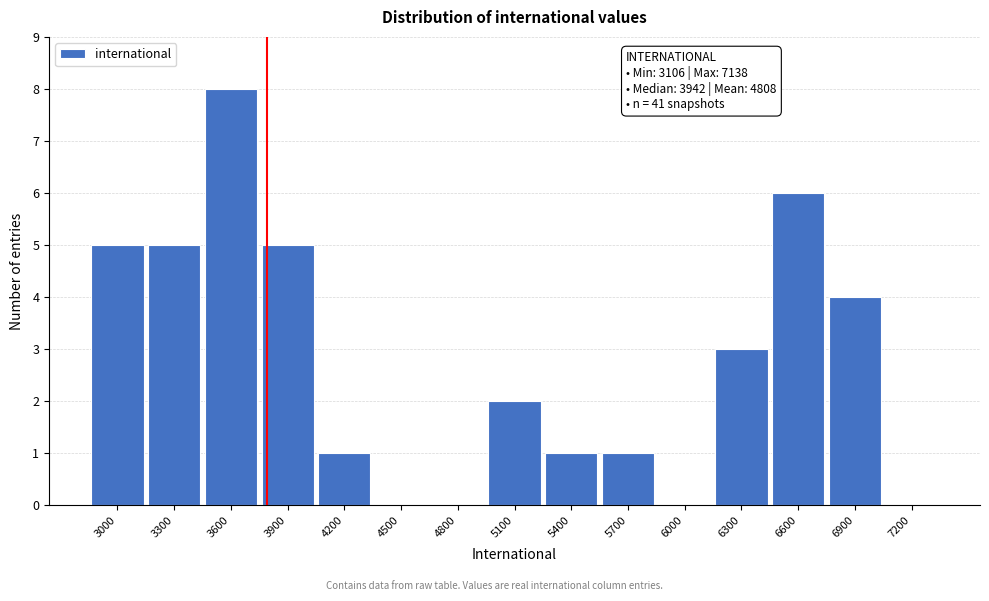

Reading left to right, list all the values displayed in this chart.

3000=5	3300=5	3600=8	3900=5	4200=1	4500=0	4800=0	5100=2	5400=1	5700=1	6000=0	6300=3	6600=6	6900=4	7200=0